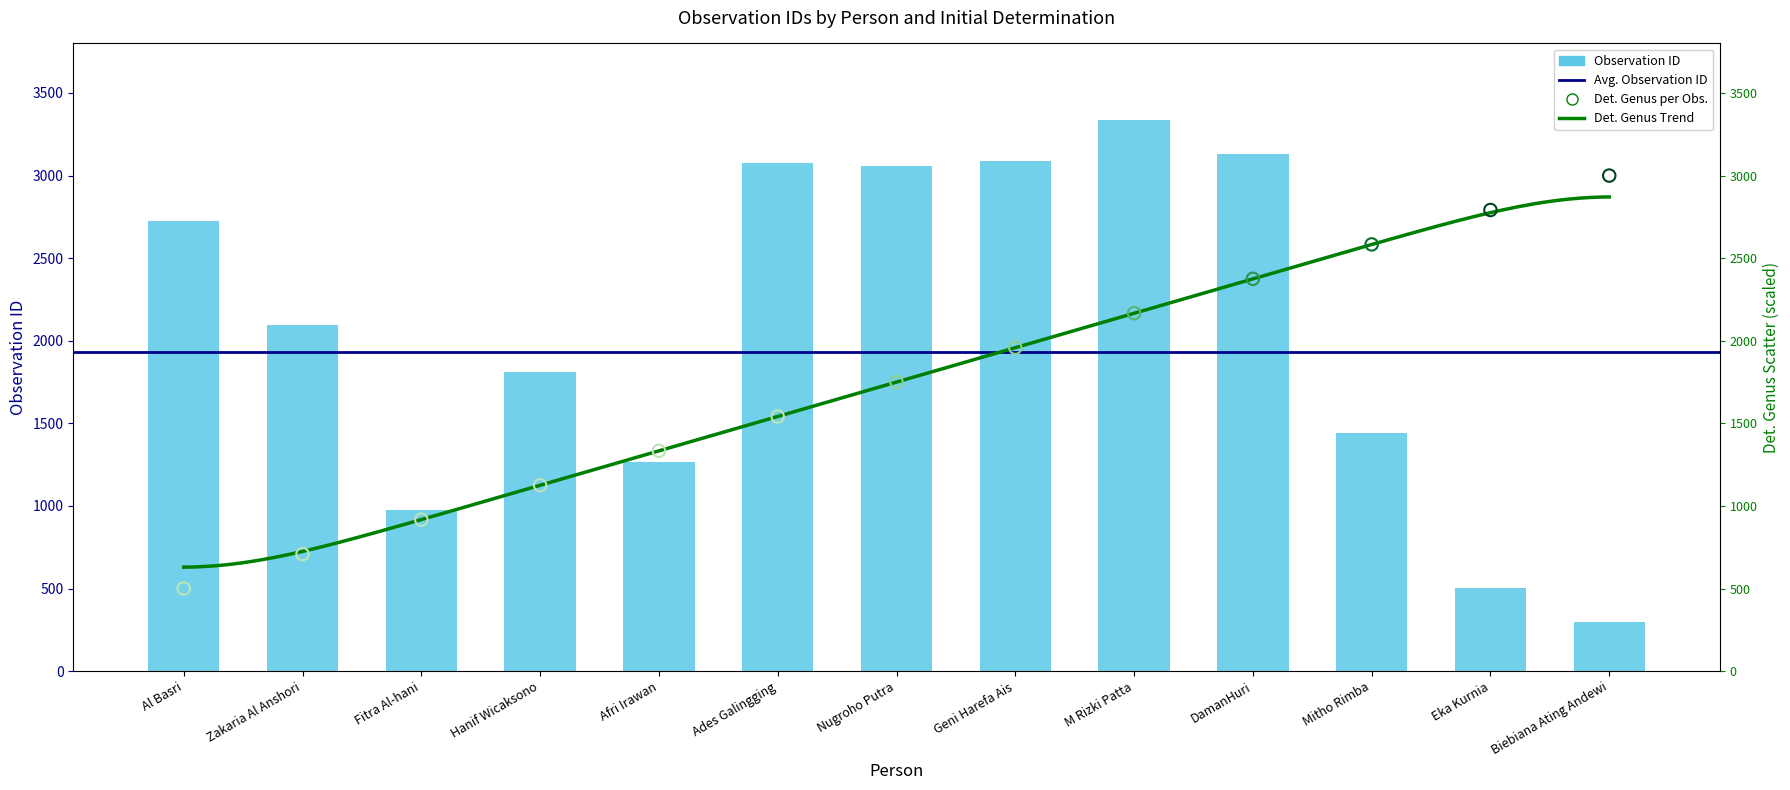

Between Eka Kurnia and Geni Harefa Ais, which is larger?

Geni Harefa Ais